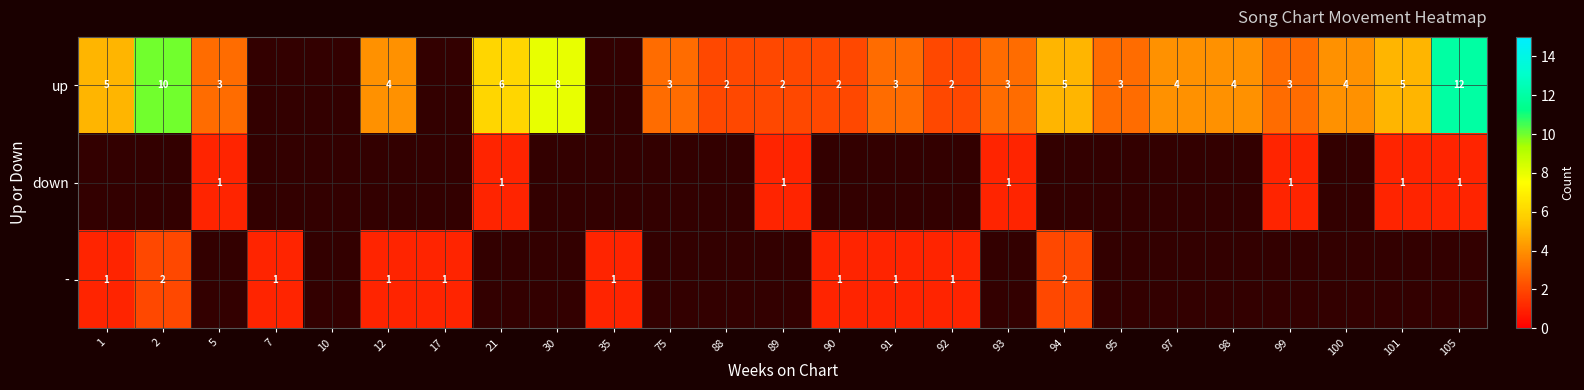

What is the difference between the up values at 95 and 30?

5